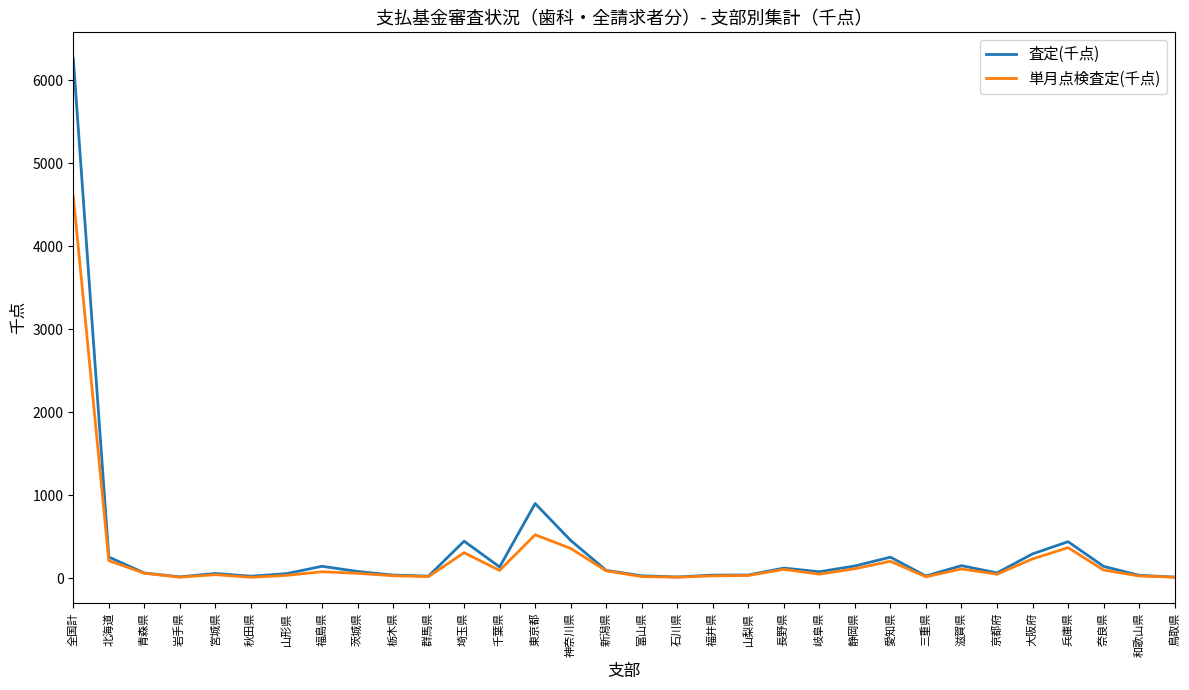

Where is 査定(千点) nearest to the value 3139?

東京都